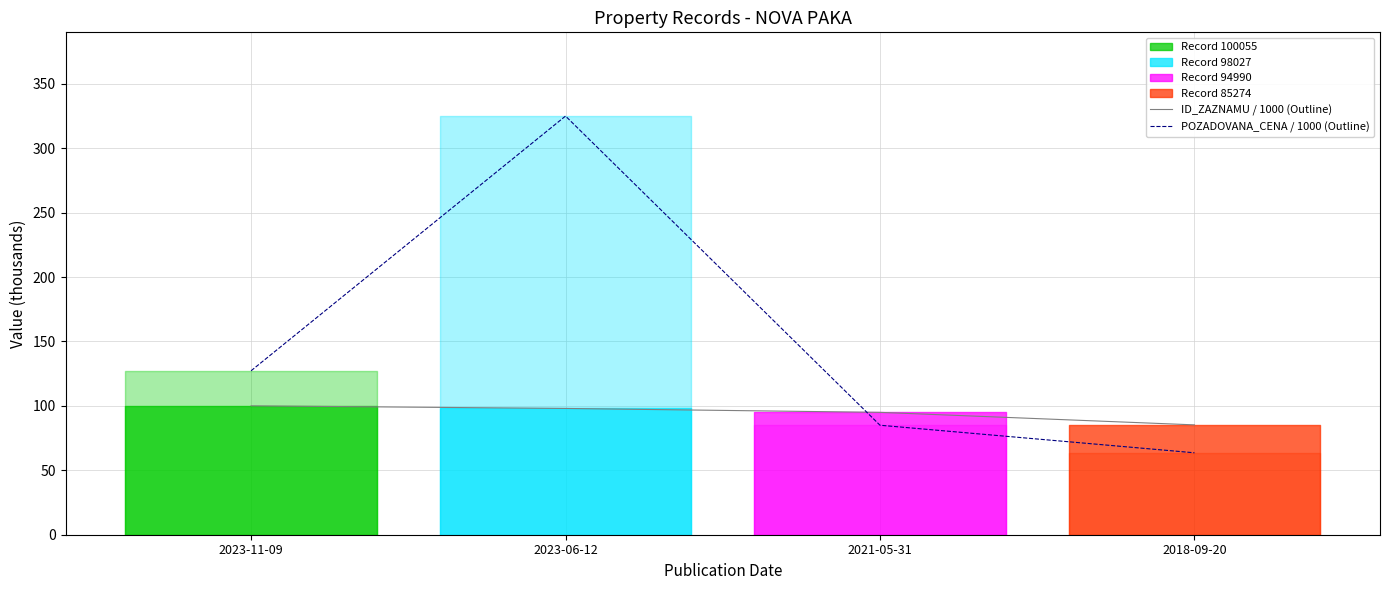

Rank the categories by POZADOVANA_CENA / 1000 (Outline) value from highest to lowest.

2023-06-12, 2023-11-09, 2021-05-31, 2018-09-20